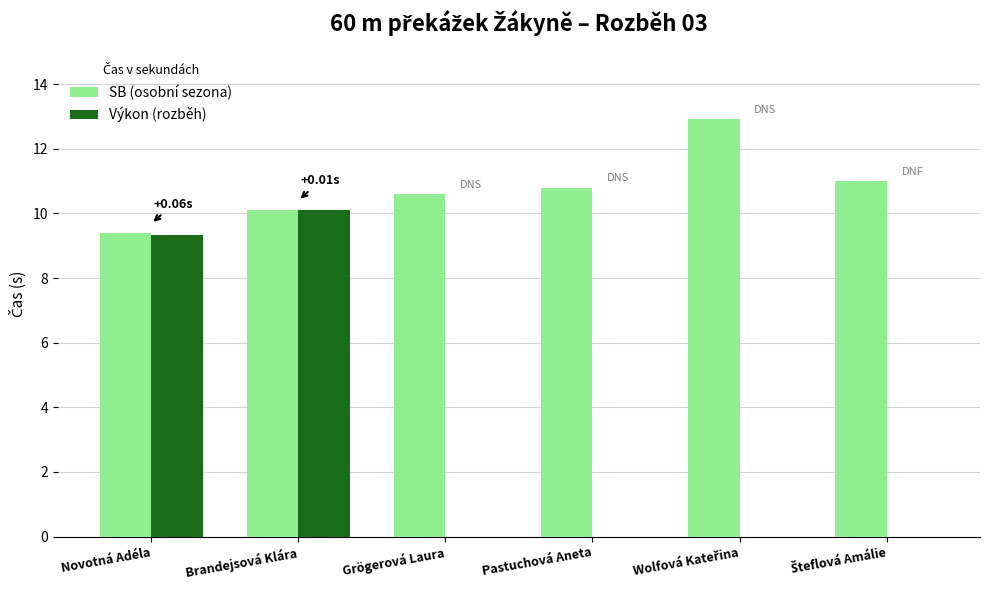

Between Brandejsová Klára and Pastuchová Aneta, which series saw the biggest shift?

Výkon (rozběh)